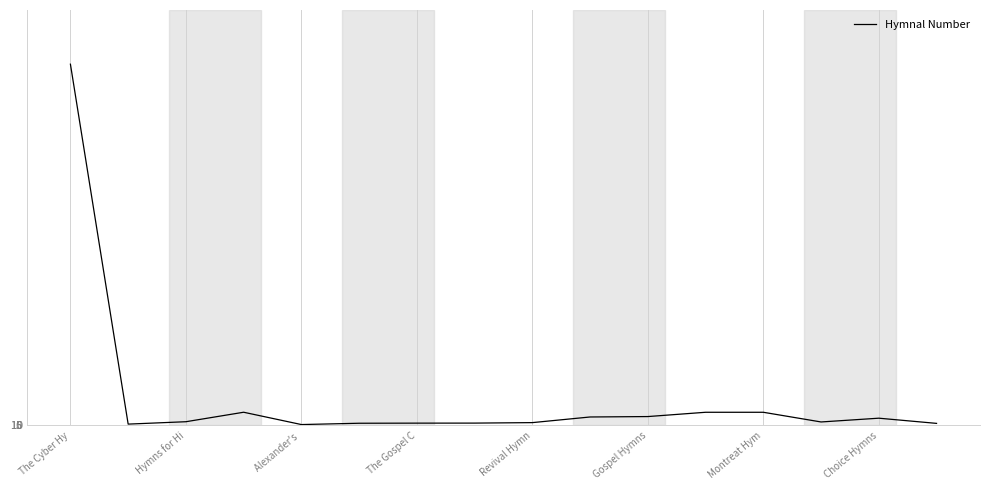

What is the maximum value shown in the chart?

10441